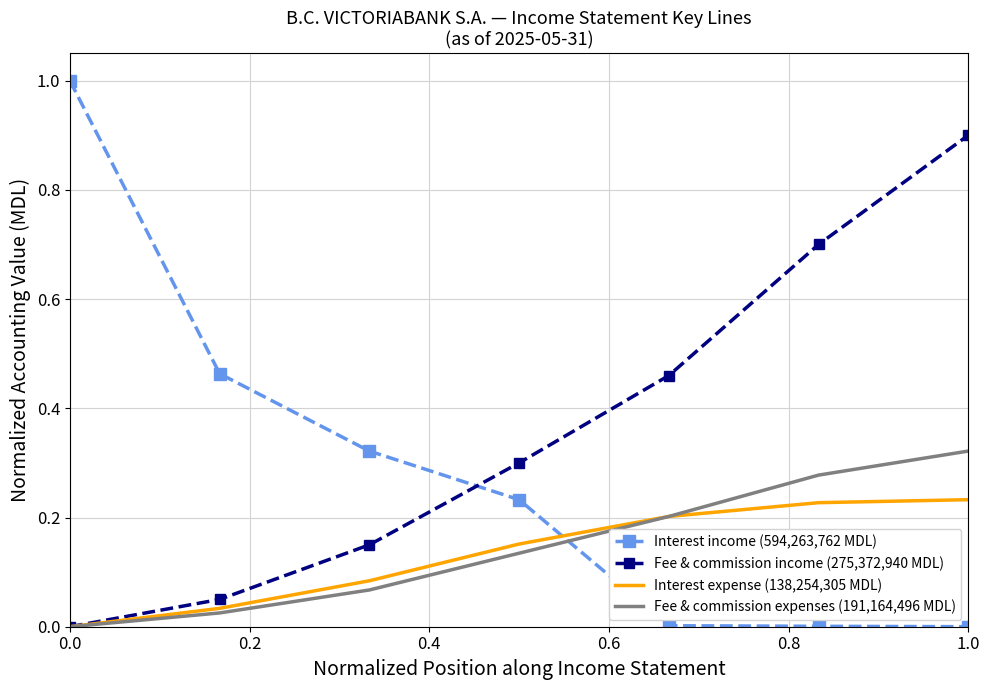

Which series has the largest range (max minus min)?

Interest income (594,263,762 MDL)